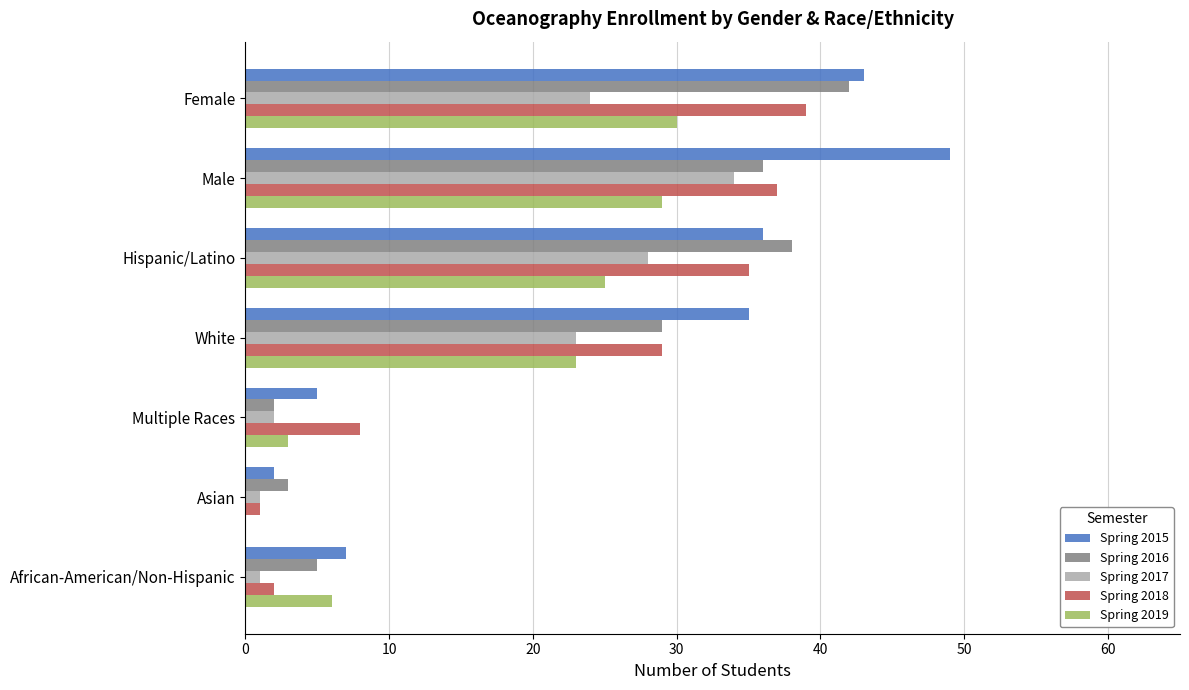

At which category is the sum across all series the highest?

Male